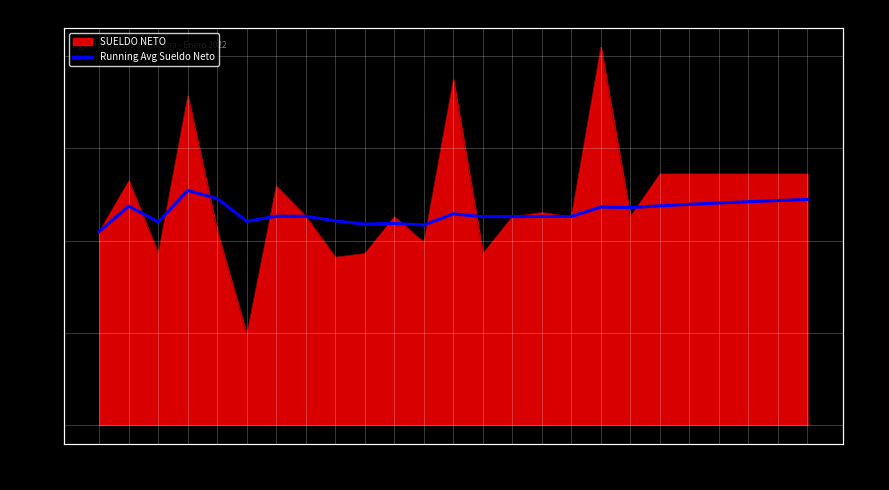

What is the difference between the second highest and second lowest values?

5726.7